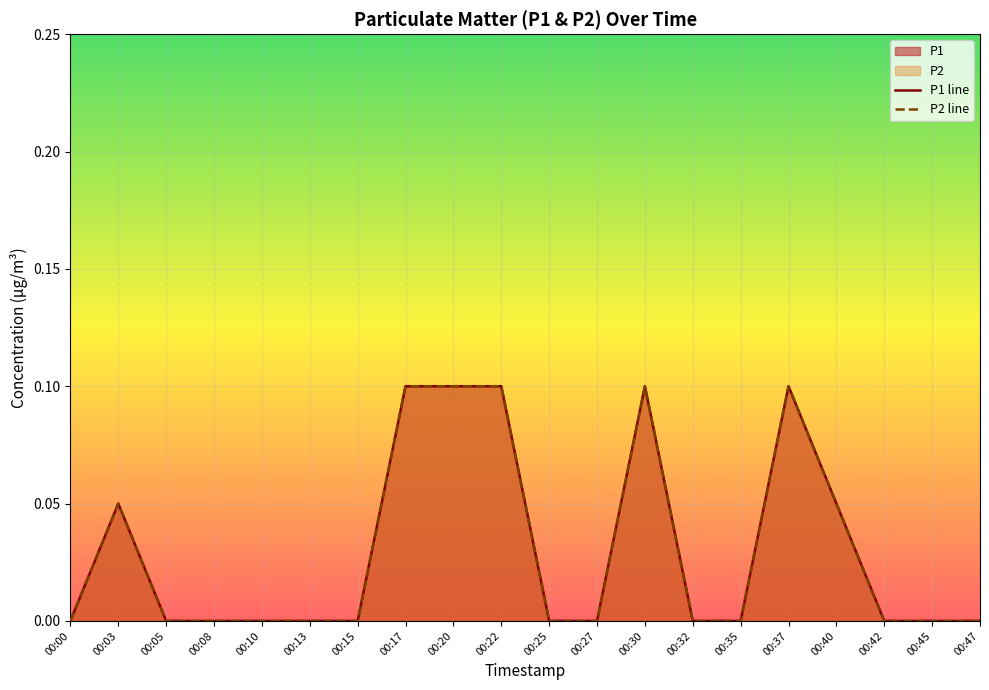

Which category has the lowest value across all series?

00:00